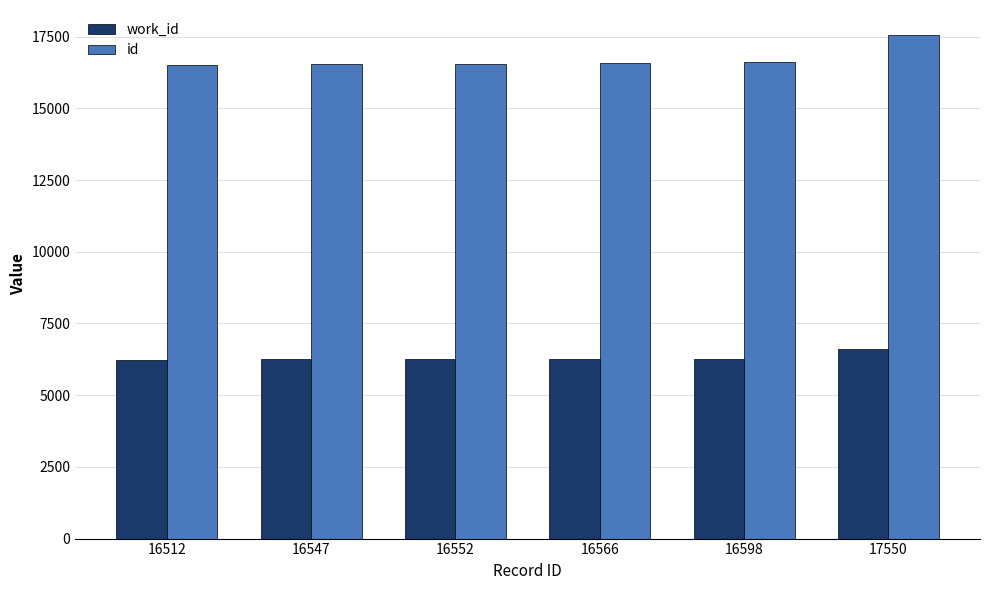

How many values in the id series are below 16566?

3